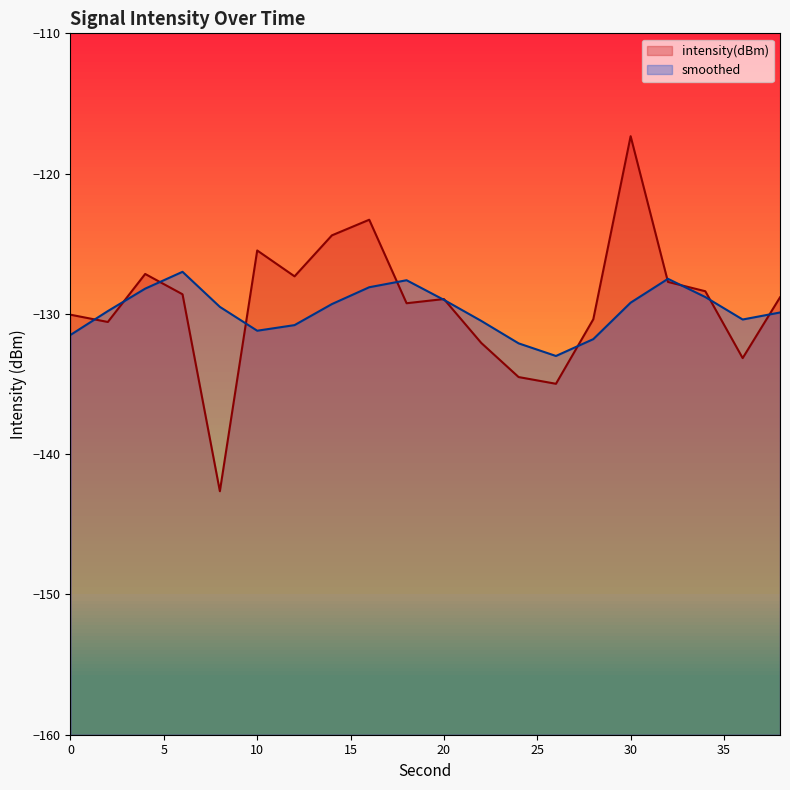

How many times do intensity(dBm) and smoothed cross each other?

12